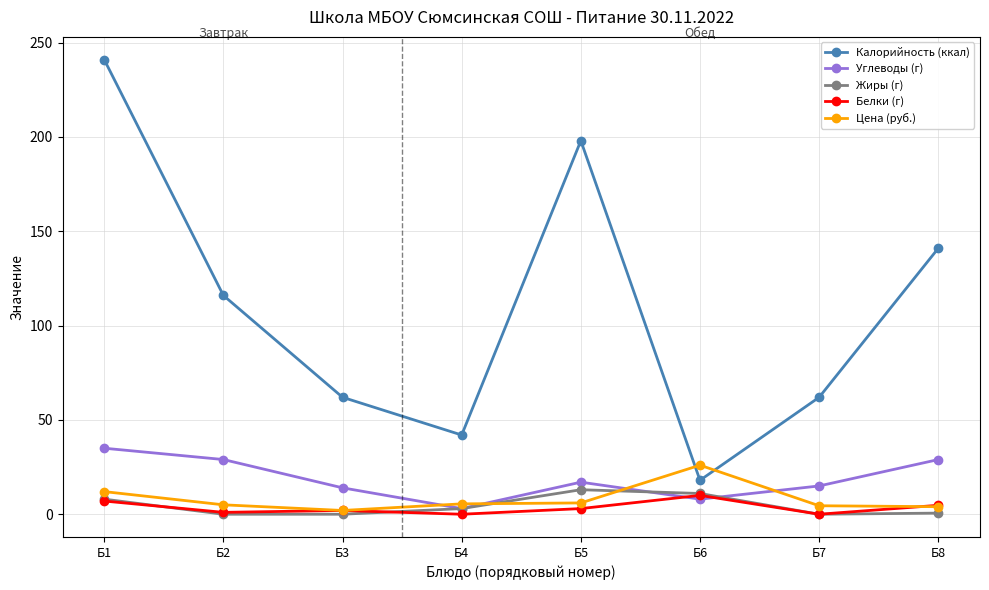

Which series changed the most between Б3 and Б8?

Калорийность (ккал)